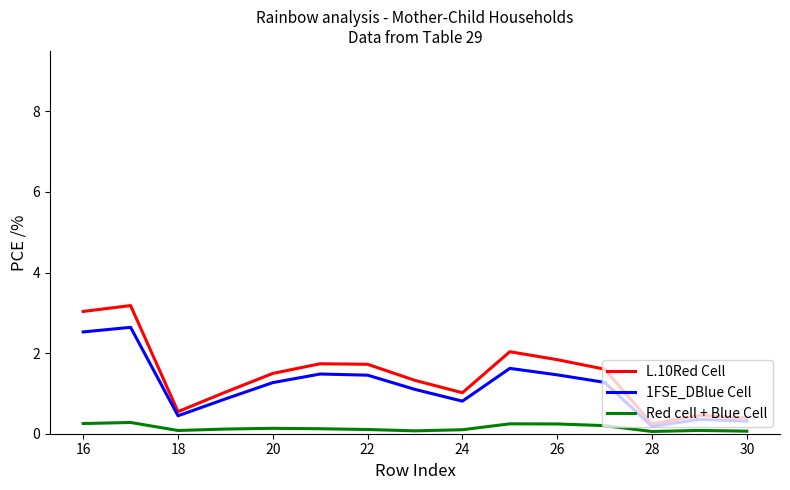

What is the greatest value displayed?

3.2